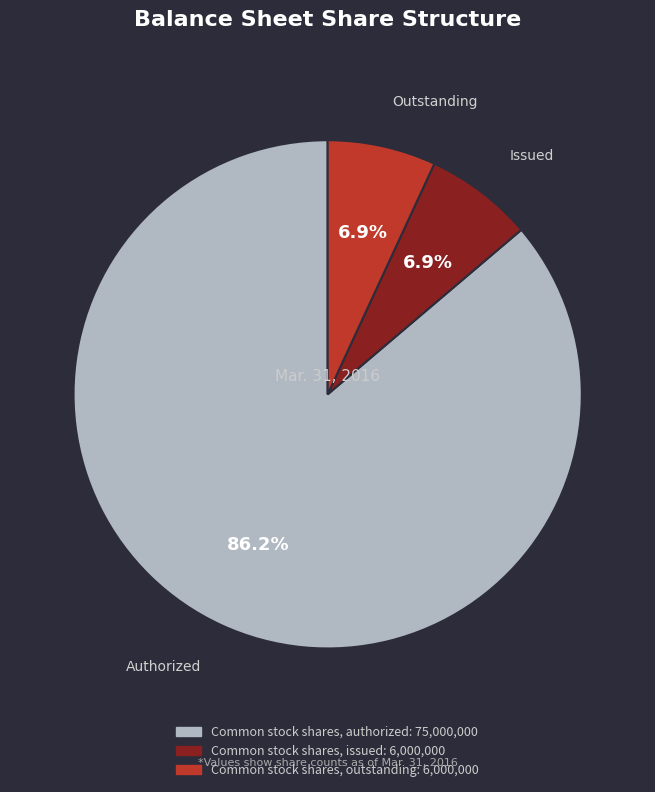

What is the largest slice in the pie chart?

Common stock shares, authorized